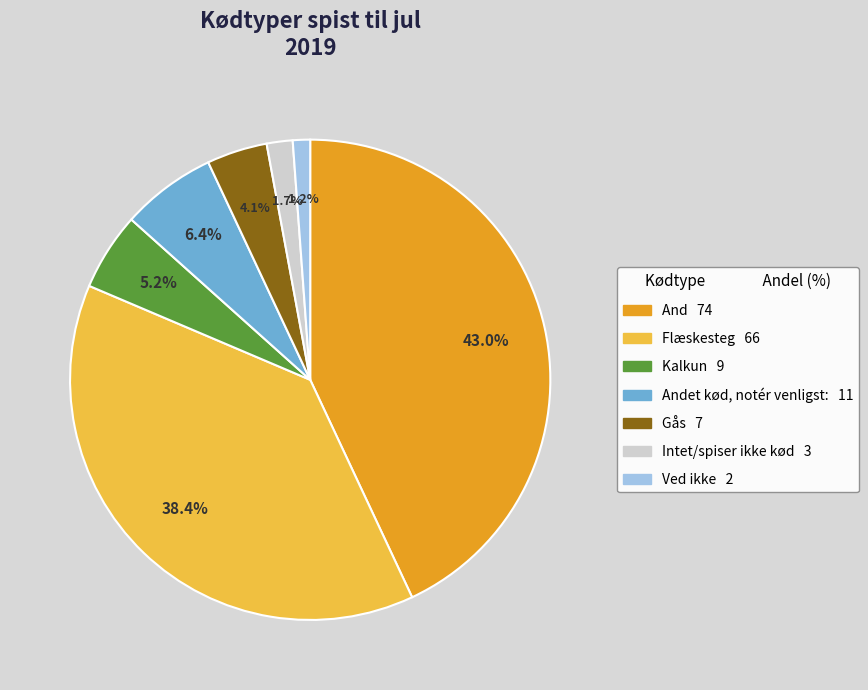

Does any single category account for the majority?

No